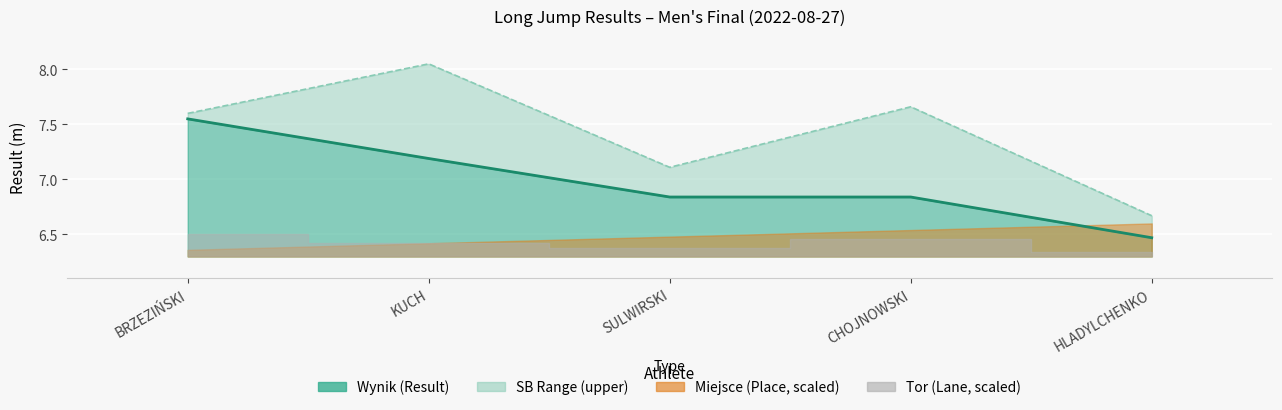

What position from the right is SULWIRSKI?

3